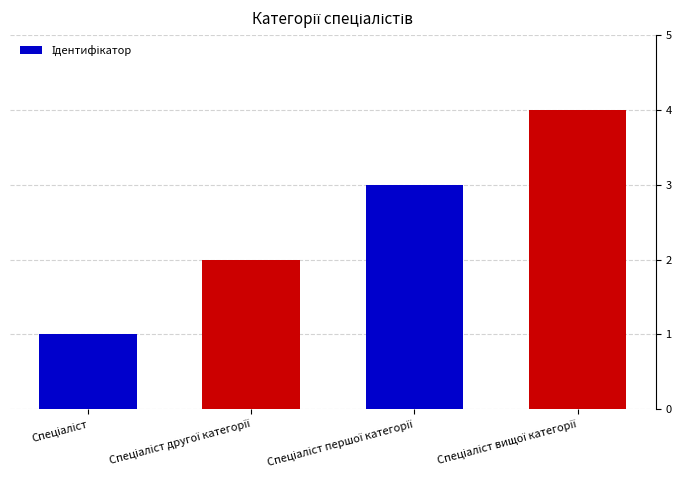

What is the sum of all values?

10